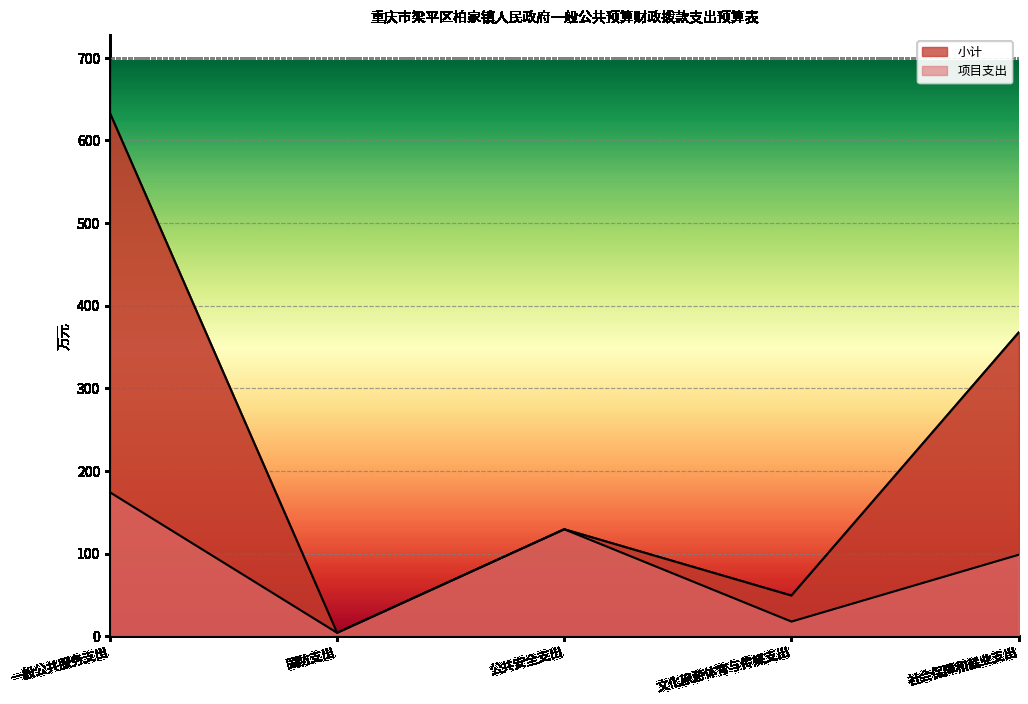

How many data points in 小计 are less than 129?

2